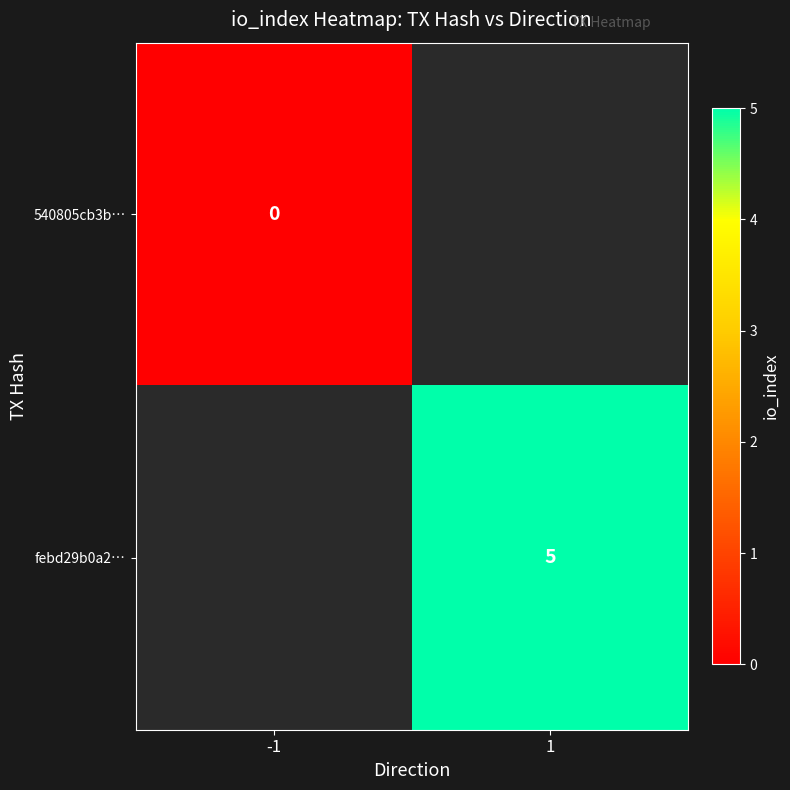

The value of febd29b0a2… at 1 is 8. True or false?

False